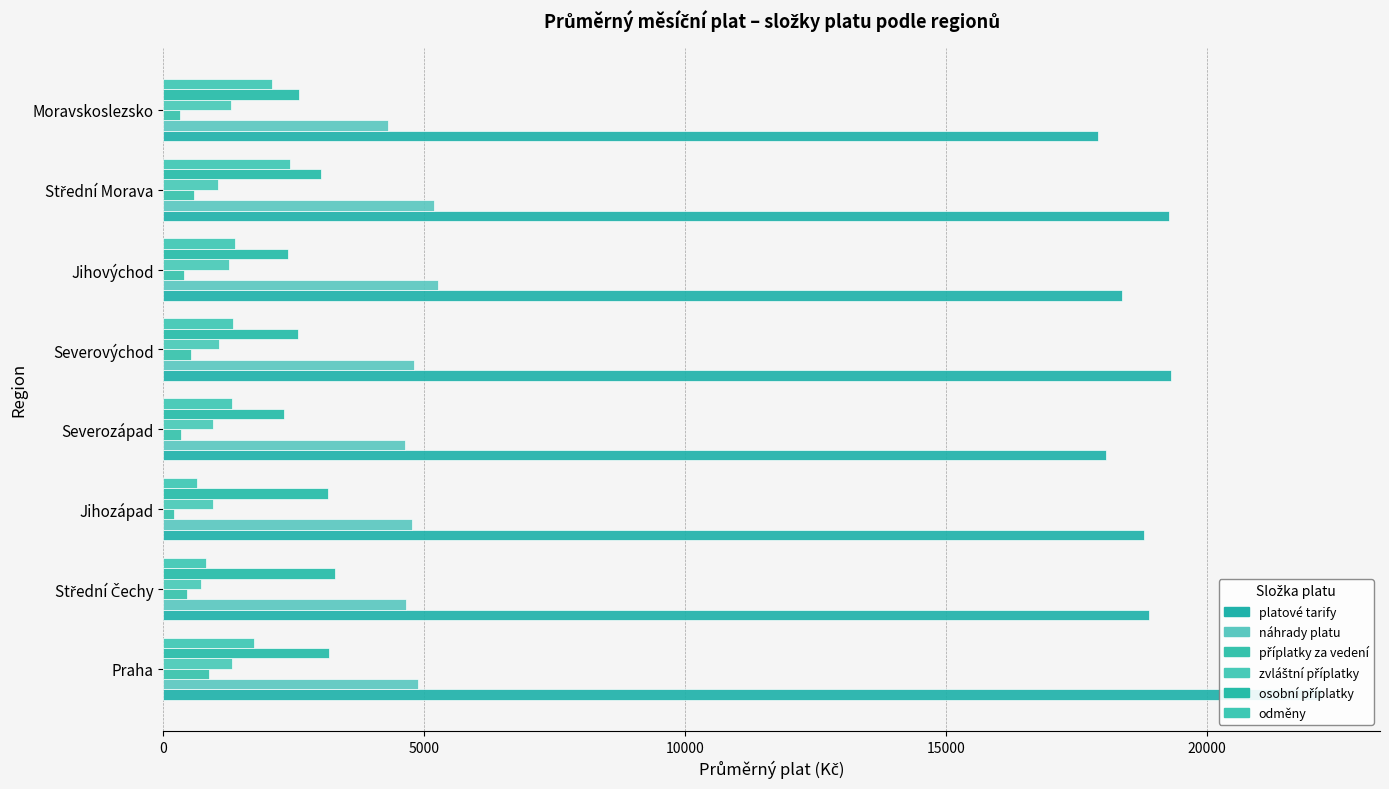

List the series in order of their peak value, highest first.

platové tarify, náhrady platu, osobní příplatky, odměny, zvláštní příplatky, příplatky za vedení